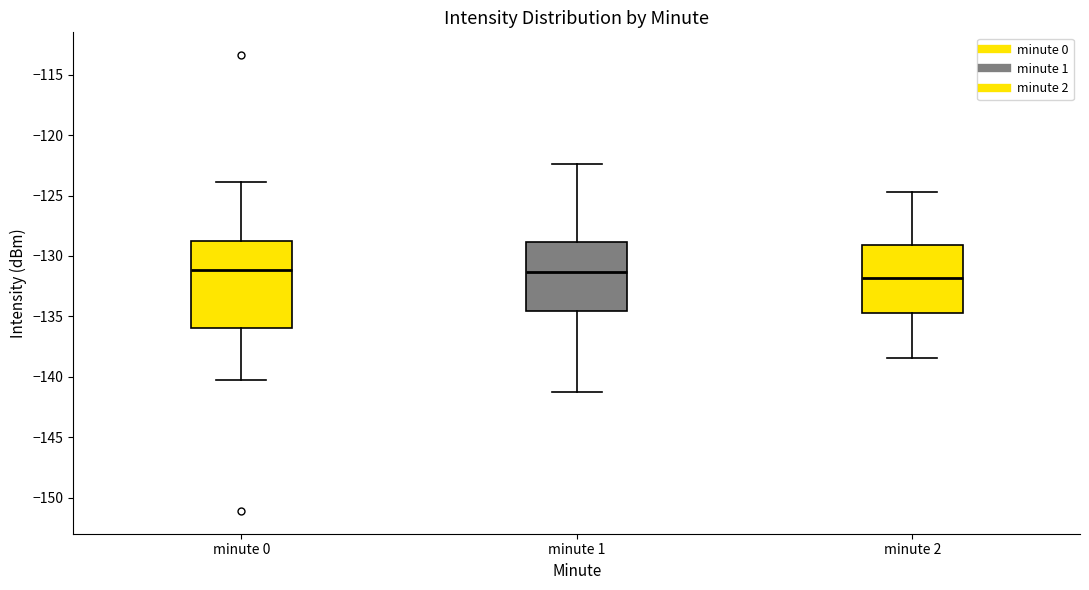

Reading left to right, read every box against the y-axis: the position of its median line, the range the box covers, and the ends of its whiskers. The values are not printed on the chart, so give them approximately, as read against the axis.

minute 0: median -131.0, box -136.0 to -128.5, whiskers -140.5 to -124.0
minute 1: median -131.5, box -134.5 to -129.0, whiskers -141.0 to -122.5
minute 2: median -132.0, box -135.0 to -129.0, whiskers -138.5 to -124.5